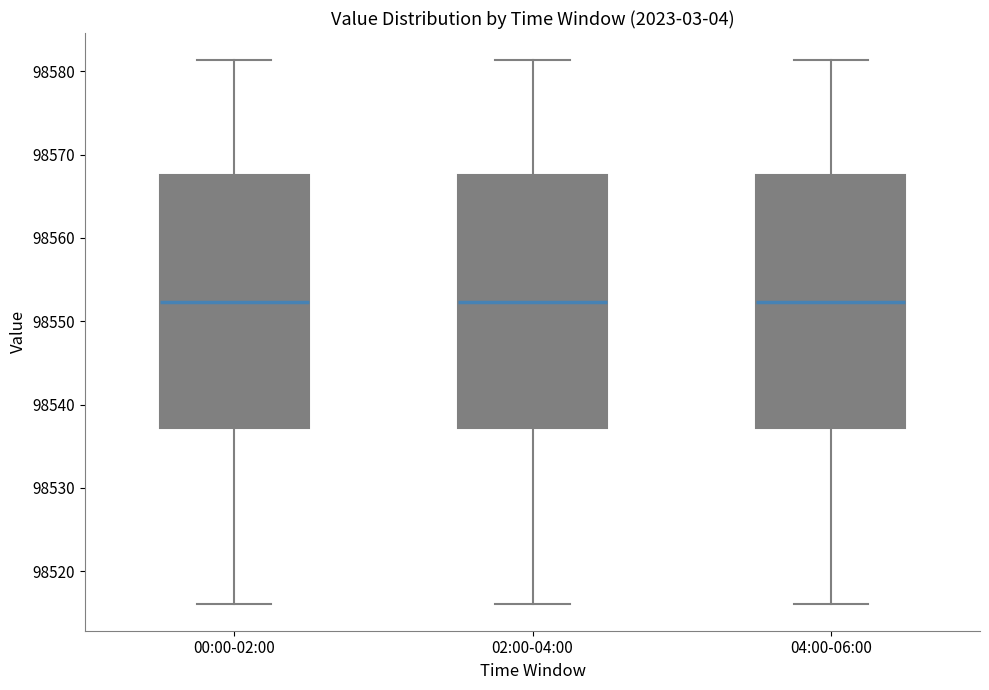

Where is the lower edge of the box for 00:00-02:00 on the y-axis? The values are not printed on the chart, so give them approximately, as read against the axis.

98537